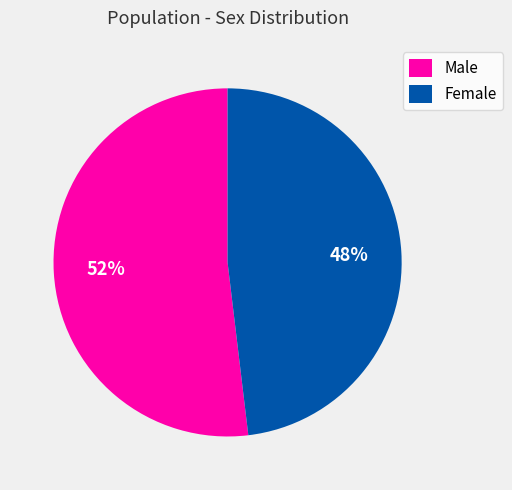

What percentage is the Female slice, to the nearest percent?

48%